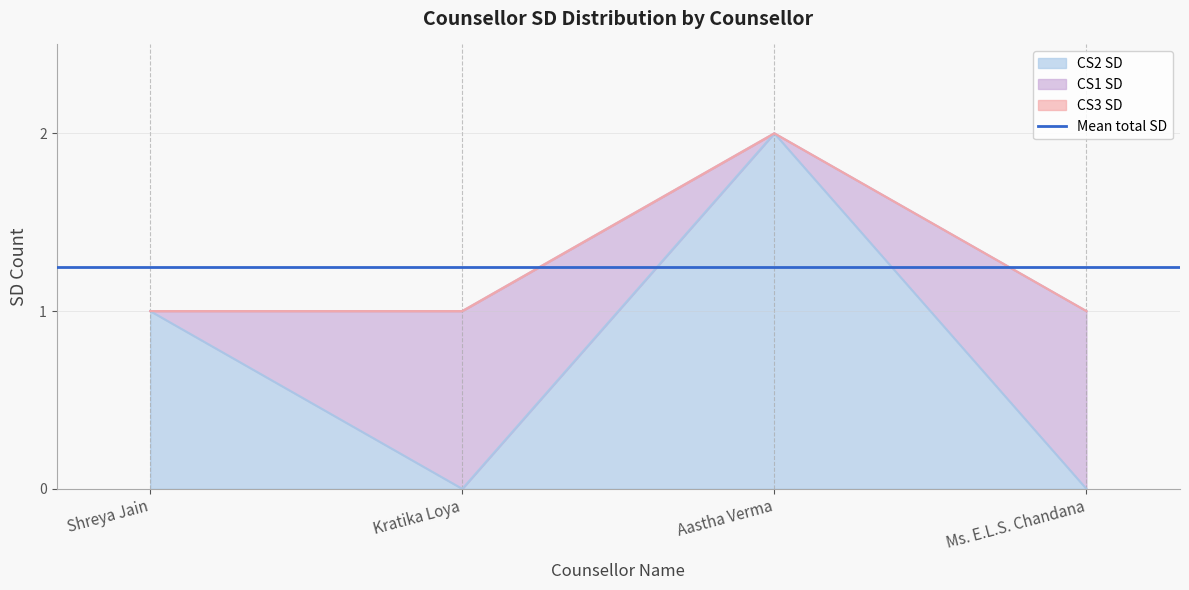

Which series ends up on top after the final intersection of CS2 SD and CS1 SD?

CS1 SD